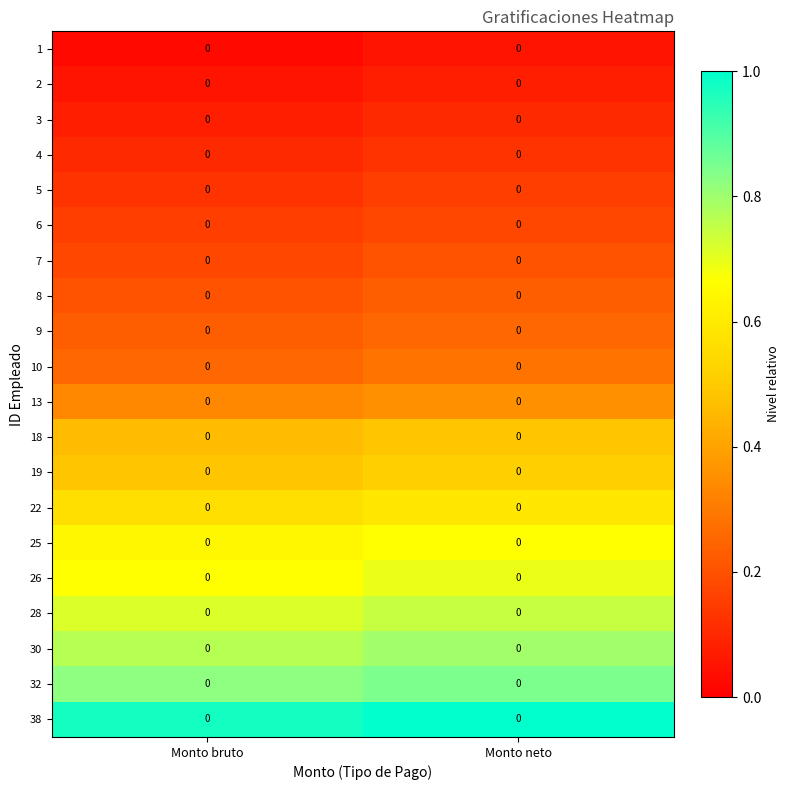

At Monto neto, list the series in order from smallest to largest.

1, 2, 3, 4, 5, 6, 7, 8, 9, 10, 13, 18, 19, 22, 25, 26, 28, 30, 32, 38